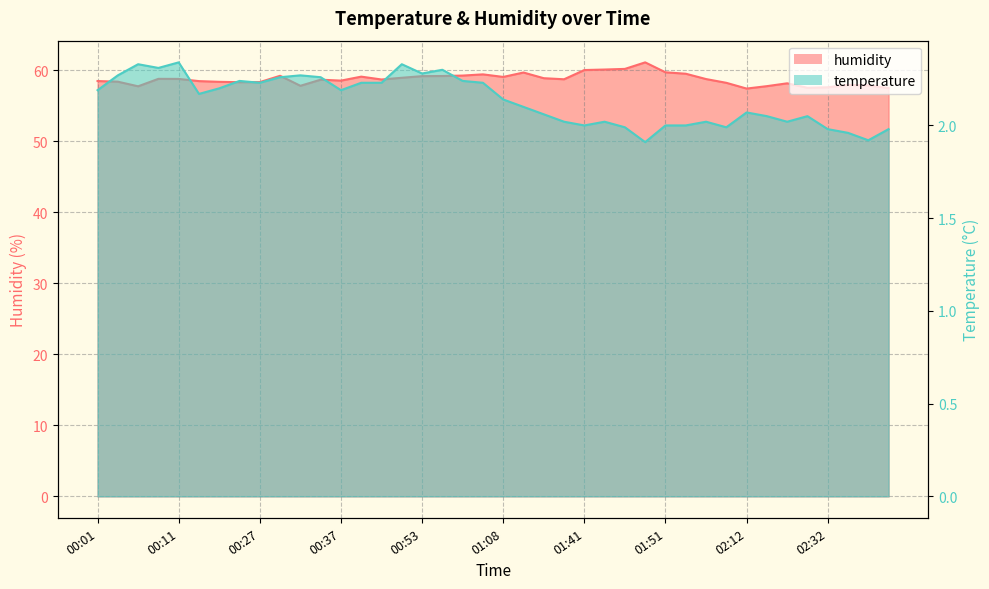

True or false: temperature and humidity cross at least once.

False